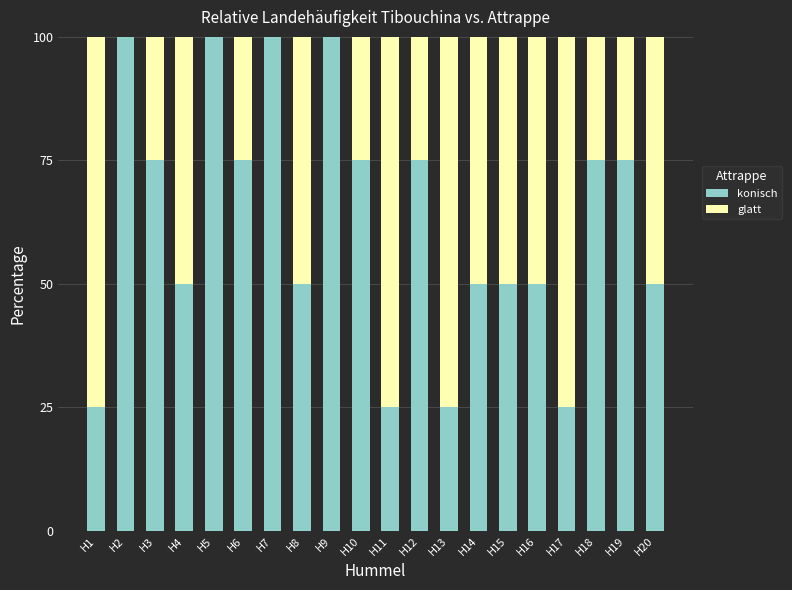

What is the maximum value for konisch?

100